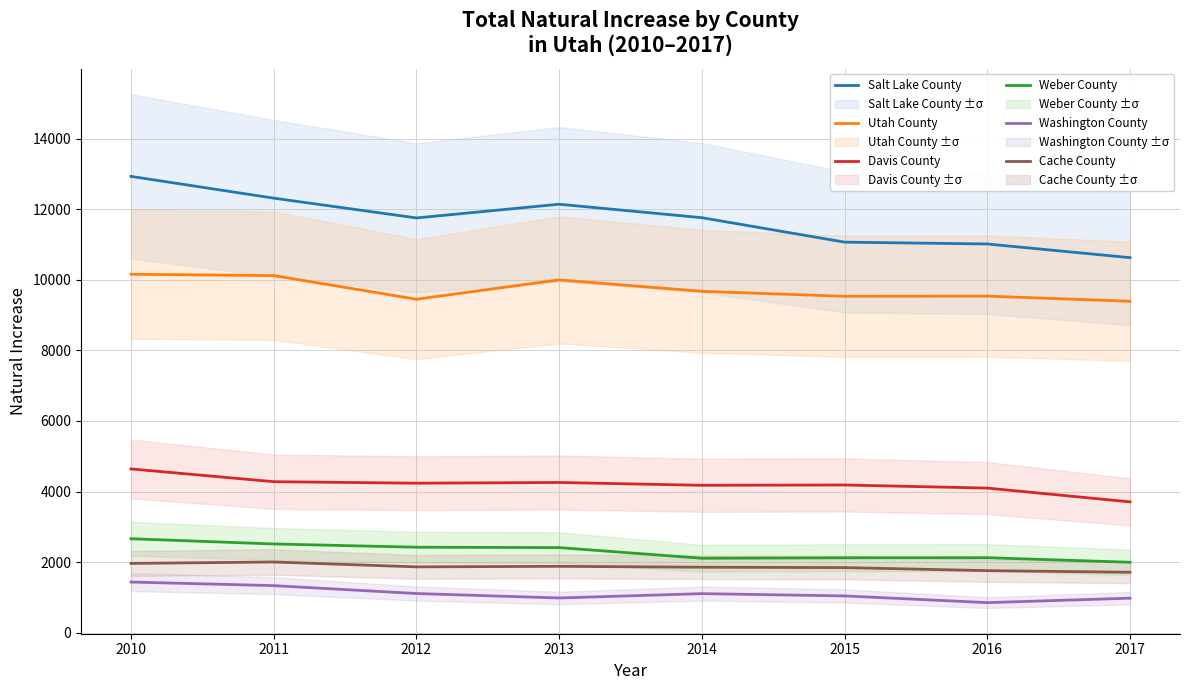

Reading left to right, list all the values displayed in this chart.

Salt Lake County: 12934	12317	11756	12145	11763	11070	11018	10630
Utah County: 10159	10122	9452	10000	9676	9535	9539	9394
Davis County: 4641	4279	4237	4257	4177	4186	4098	3707
Weber County: 2662	2514	2422	2411	2109	2122	2125	1995
Washington County: 1435	1333	1109	983	1106	1041	851	977
Cache County: 1963	2003	1865	1880	1855	1844	1758	1712